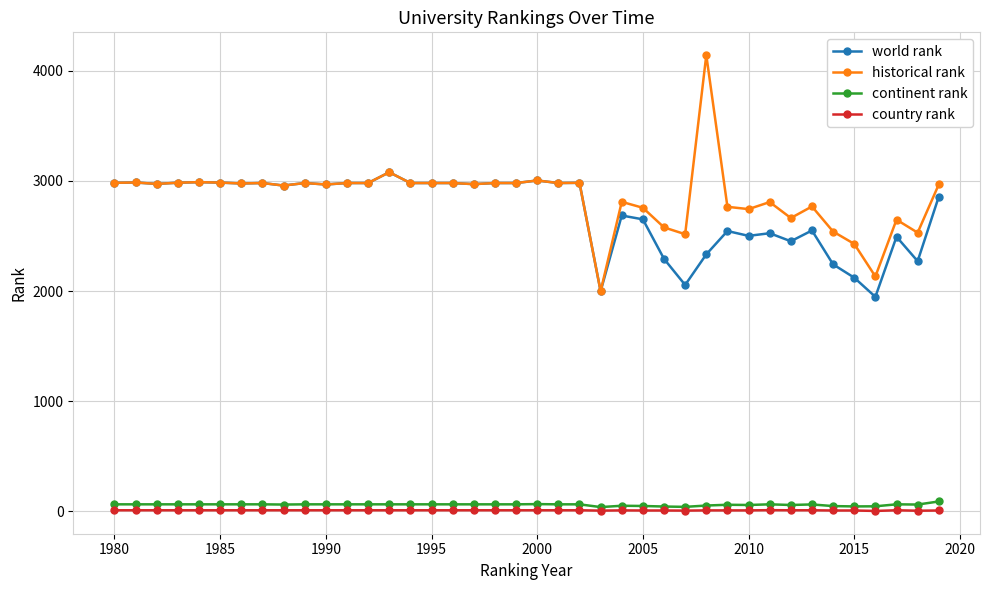

What is the greatest value displayed?

4143